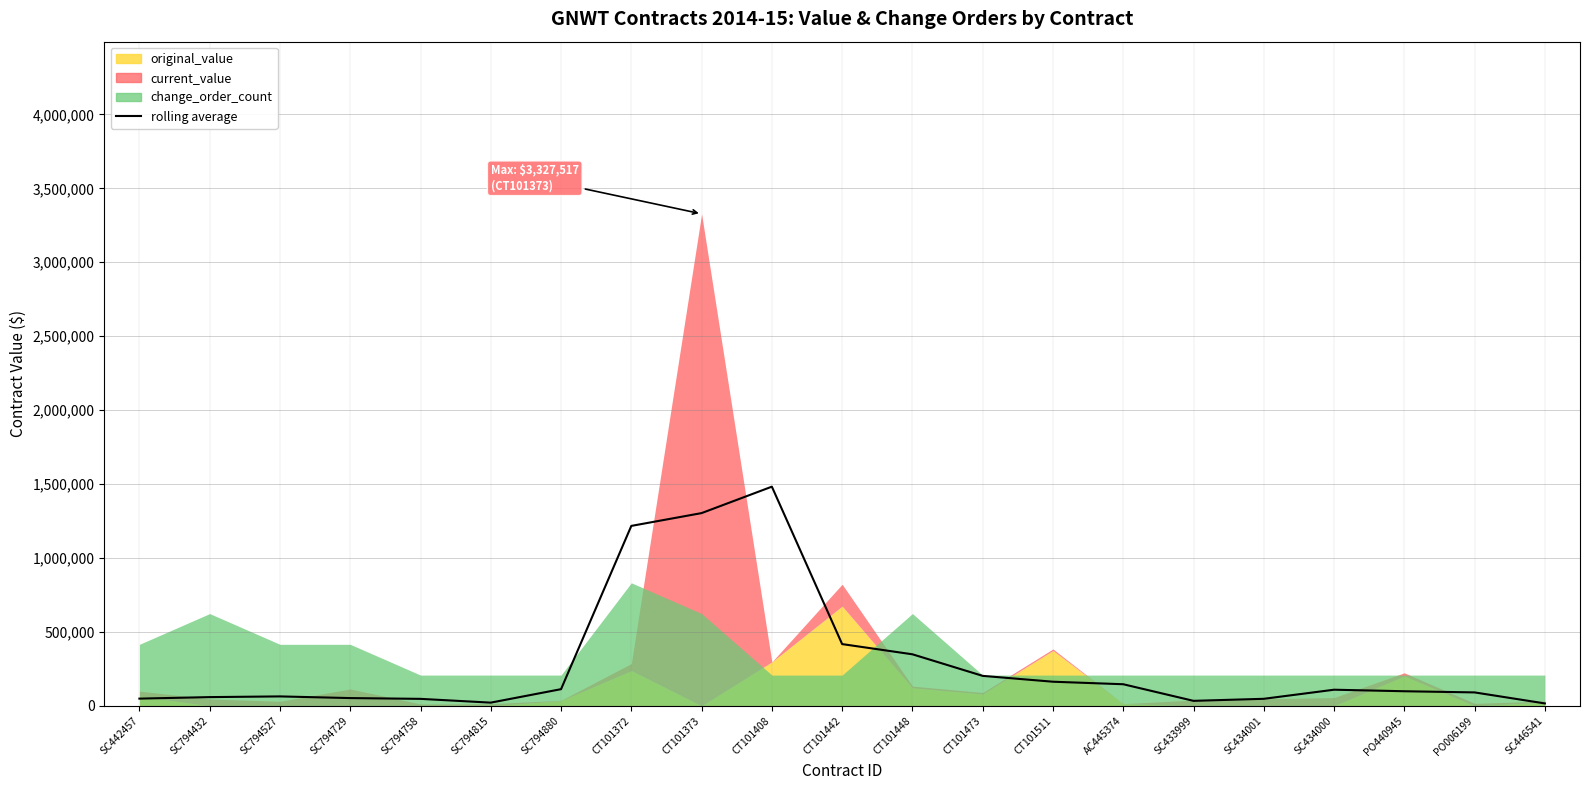

Does the chart have visible grid lines?

Yes